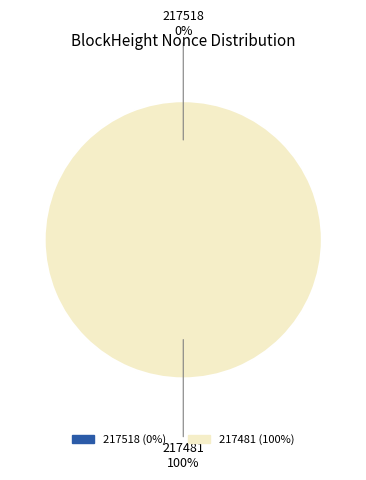

Is it true that 217481 is 100% of the pie?

True